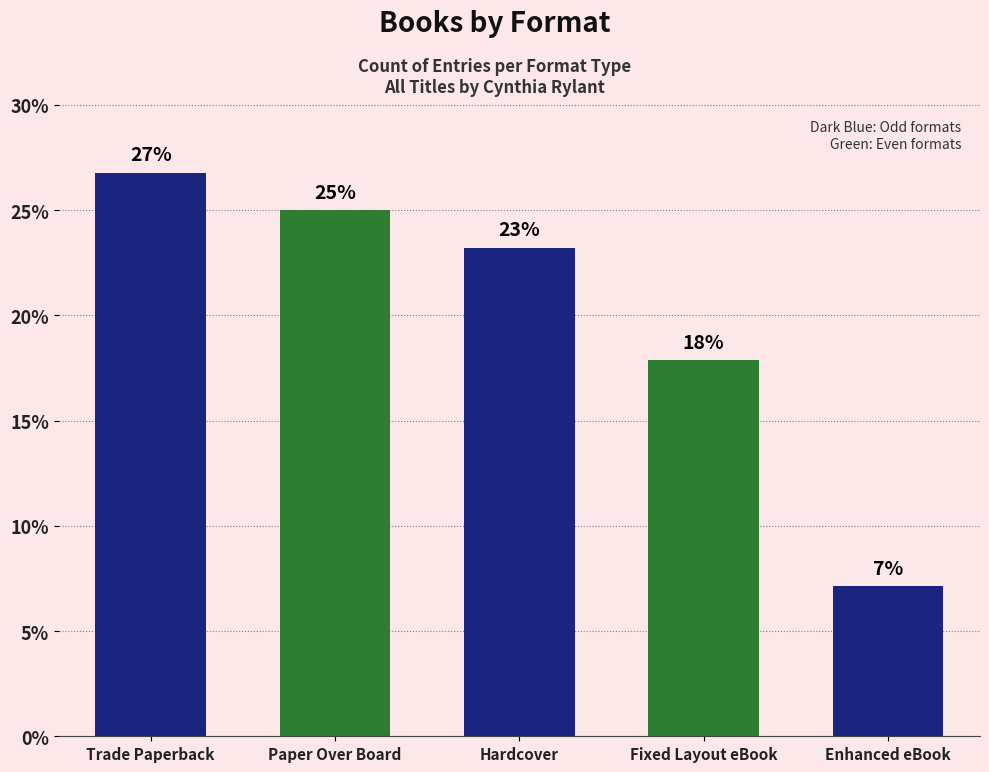

Reading left to right, extract all data points from this chart.

Trade Paperback=26.8	Paper Over Board=25.0	Hardcover=23.2	Fixed Layout eBook=17.9	Enhanced eBook=7.1